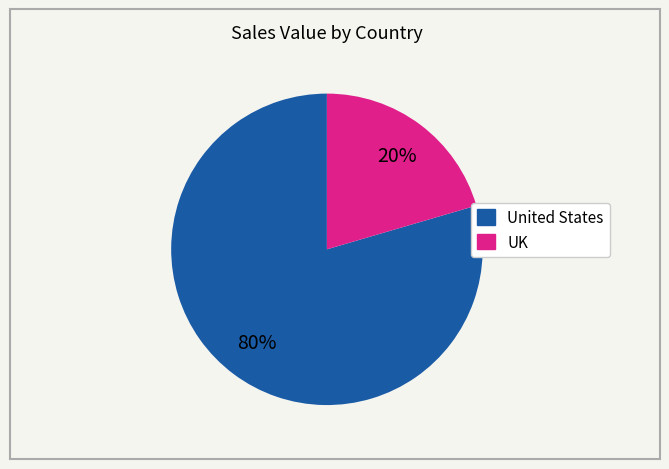

To the nearest percent, what percentage of the pie is UK?

20%